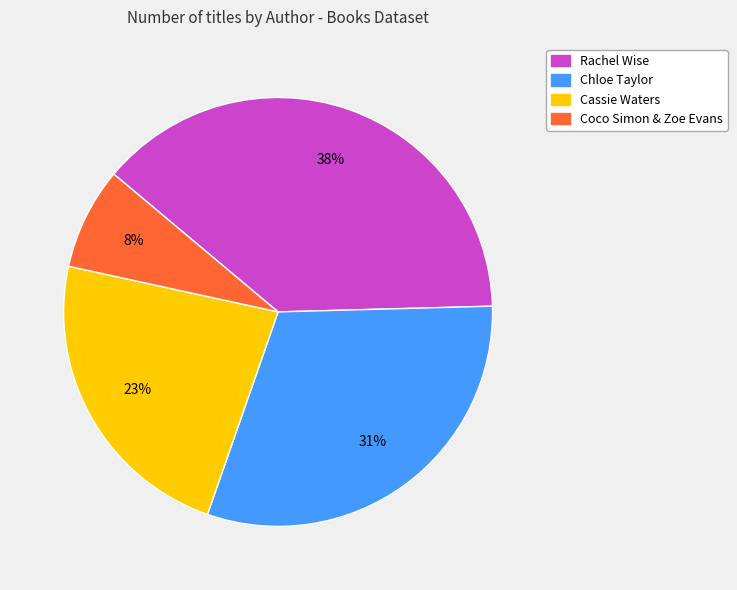

Rank the categories by value from lowest to highest.

Coco Simon & Zoe Evans, Cassie Waters, Chloe Taylor, Rachel Wise